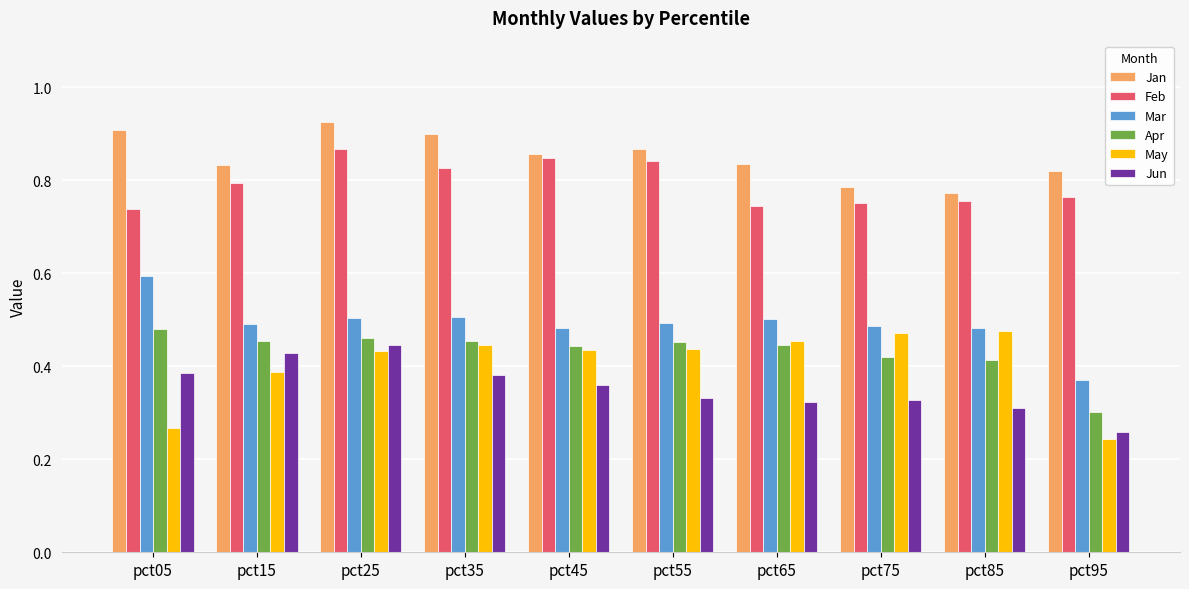

How many Jan values are between 0 and 1?

10